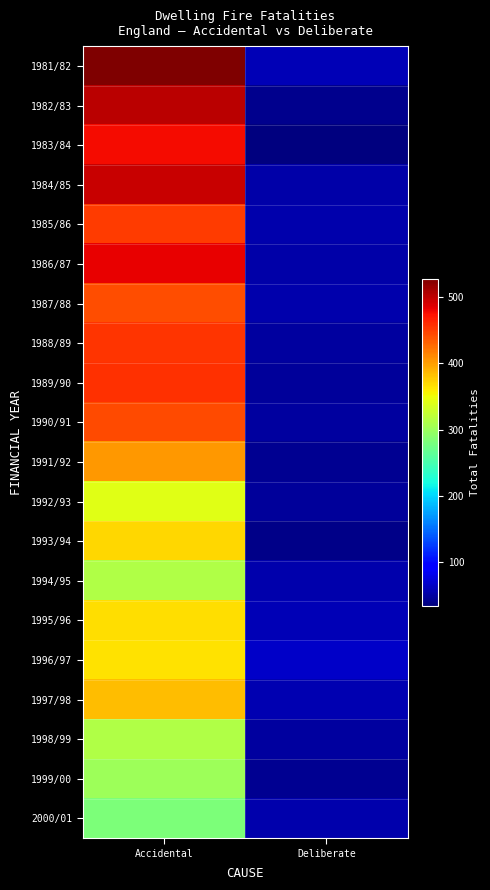

Which has a higher value, Deliberate or Accidental?

Accidental